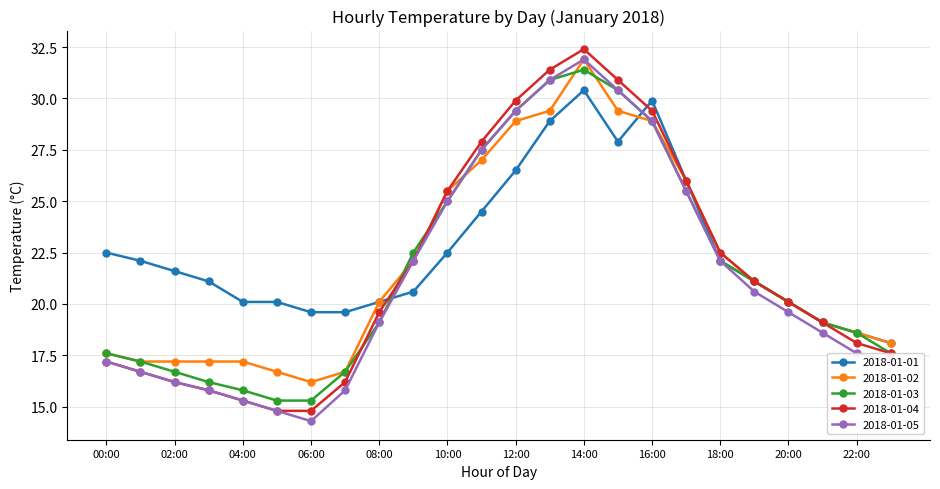

At how many categories does at least one series exceed 14?

24